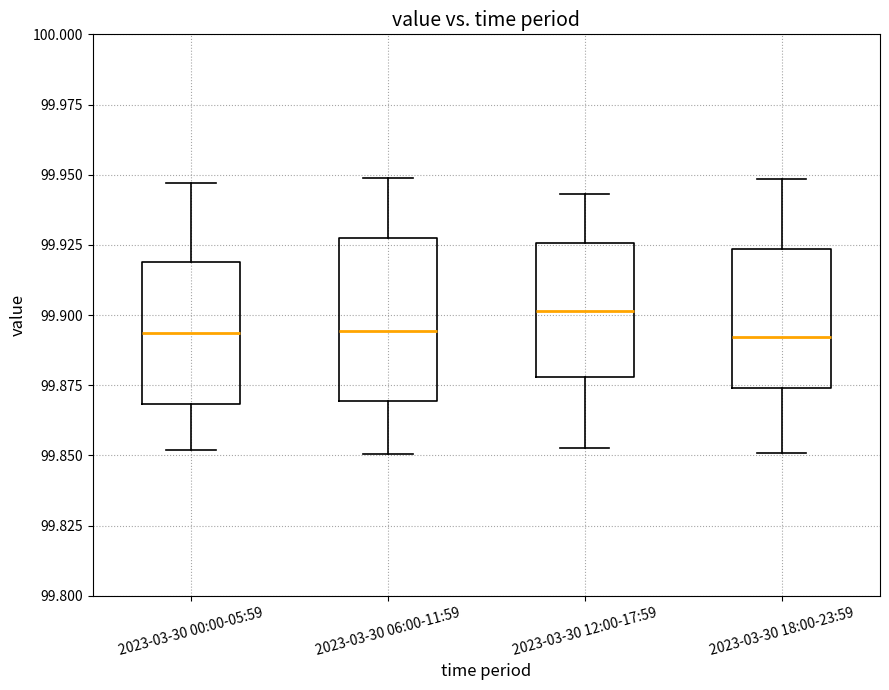

Which box has the highest median line?

2023-03-30 12:00-17:59